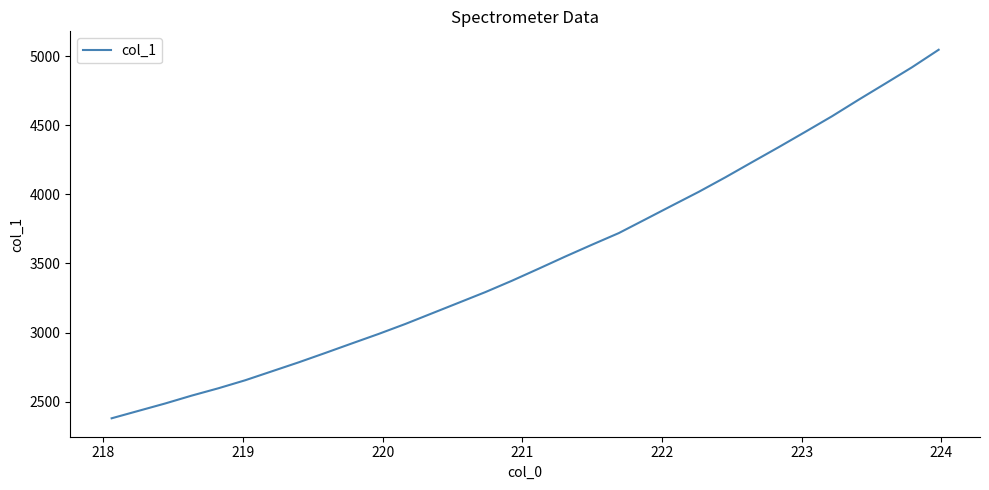

What is the greatest value displayed?

5048.3